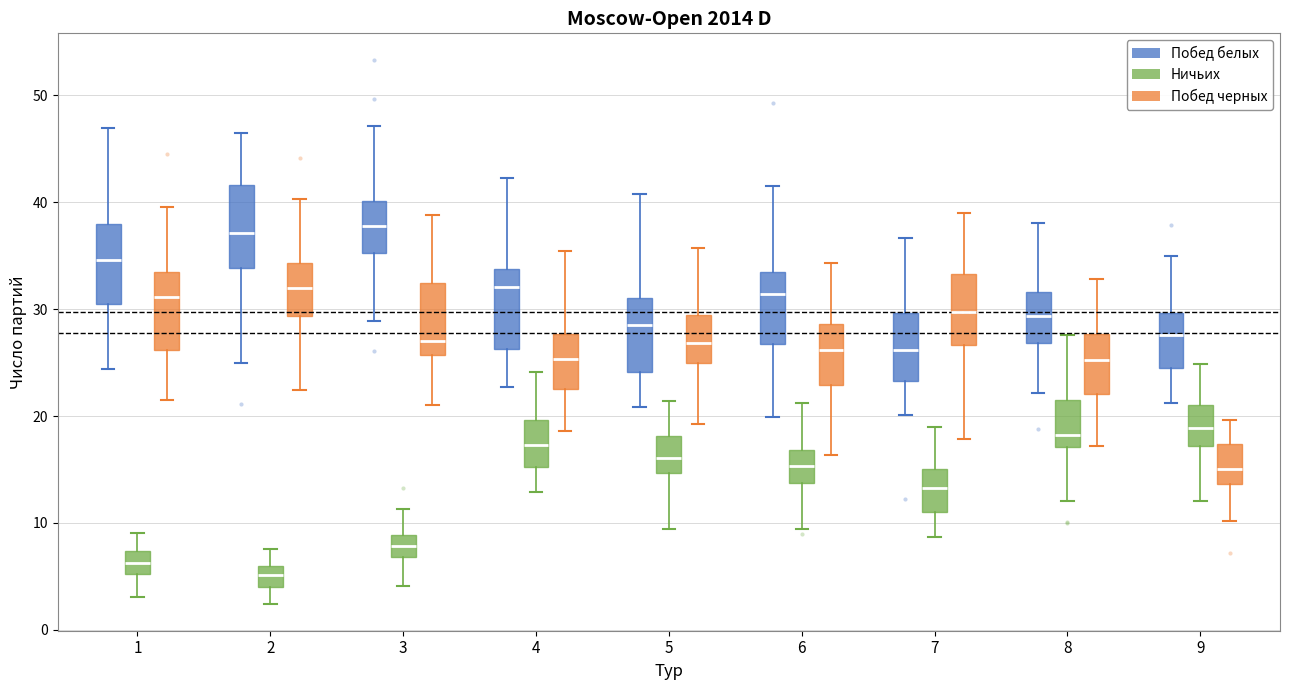

Reading left to right, transcribe this box plot: for each box, give where its median line is, the range the box spans, and where its two whiskers end, as read against the y-axis. The values are not printed on the chart, so give them approximately, as read against the axis.

1 (Побед белых): median 35, box 30 to 38, whiskers 24 to 47
1 (Ничьих): median 6, box 5 to 7, whiskers 3 to 9
1 (Побед черных): median 31, box 26 to 33, whiskers 22 to 40
2 (Побед белых): median 37, box 34 to 42, whiskers 25 to 46
2 (Ничьих): median 5, box 4 to 6, whiskers 2 to 8
2 (Побед черных): median 32, box 29 to 34, whiskers 22 to 40
3 (Побед белых): median 38, box 35 to 40, whiskers 29 to 47
3 (Ничьих): median 8, box 7 to 9, whiskers 4 to 11
3 (Побед черных): median 27, box 26 to 32, whiskers 21 to 39
4 (Побед белых): median 32, box 26 to 34, whiskers 23 to 42
4 (Ничьих): median 17, box 15 to 20, whiskers 13 to 24
4 (Побед черных): median 25, box 23 to 28, whiskers 19 to 35
5 (Побед белых): median 28, box 24 to 31, whiskers 21 to 41
5 (Ничьих): median 16, box 15 to 18, whiskers 9 to 21
5 (Побед черных): median 27, box 25 to 29, whiskers 19 to 36
6 (Побед белых): median 31, box 27 to 34, whiskers 20 to 42
6 (Ничьих): median 15, box 14 to 17, whiskers 9 to 21
6 (Побед черных): median 26, box 23 to 29, whiskers 16 to 34
7 (Побед белых): median 26, box 23 to 30, whiskers 20 to 37
7 (Ничьих): median 13, box 11 to 15, whiskers 9 to 19
7 (Побед черных): median 30, box 27 to 33, whiskers 18 to 39
8 (Побед белых): median 29, box 27 to 32, whiskers 22 to 38
8 (Ничьих): median 18, box 17 to 22, whiskers 12 to 28
8 (Побед черных): median 25, box 22 to 28, whiskers 17 to 33
9 (Побед белых): median 28, box 25 to 30, whiskers 21 to 35
9 (Ничьих): median 19, box 17 to 21, whiskers 12 to 25
9 (Побед черных): median 15, box 14 to 17, whiskers 10 to 20